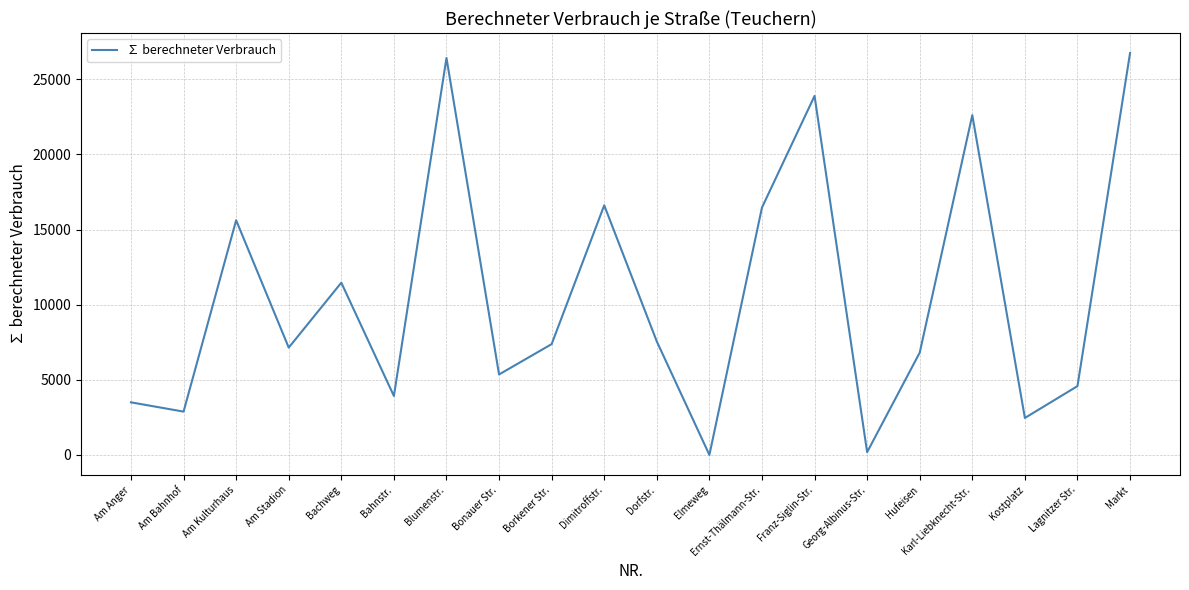

Is it true that the value at Karl-Liebknecht-Str. is 12509?

False